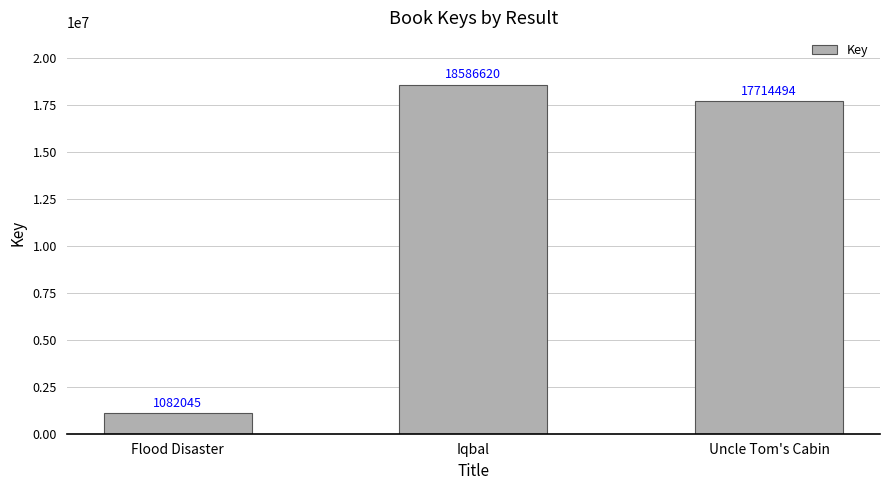

Which category has the lowest value across all series?

Flood Disaster